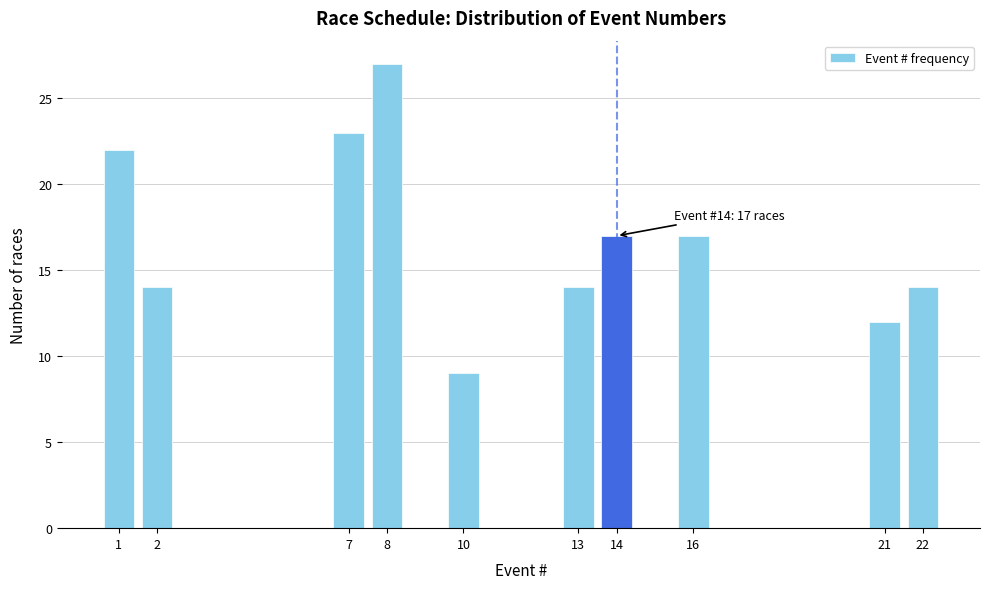

Reading left to right, list all the values displayed in this chart.

1=22	2=14	7=23	8=27	10=9	13=14	14=17	16=17	21=12	22=14